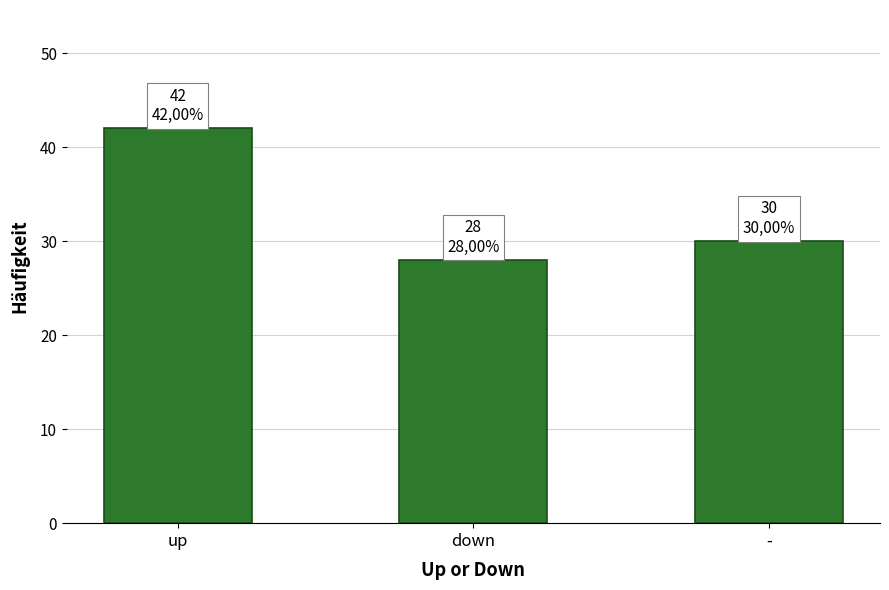

True or false: the data shows 44 at down.

False